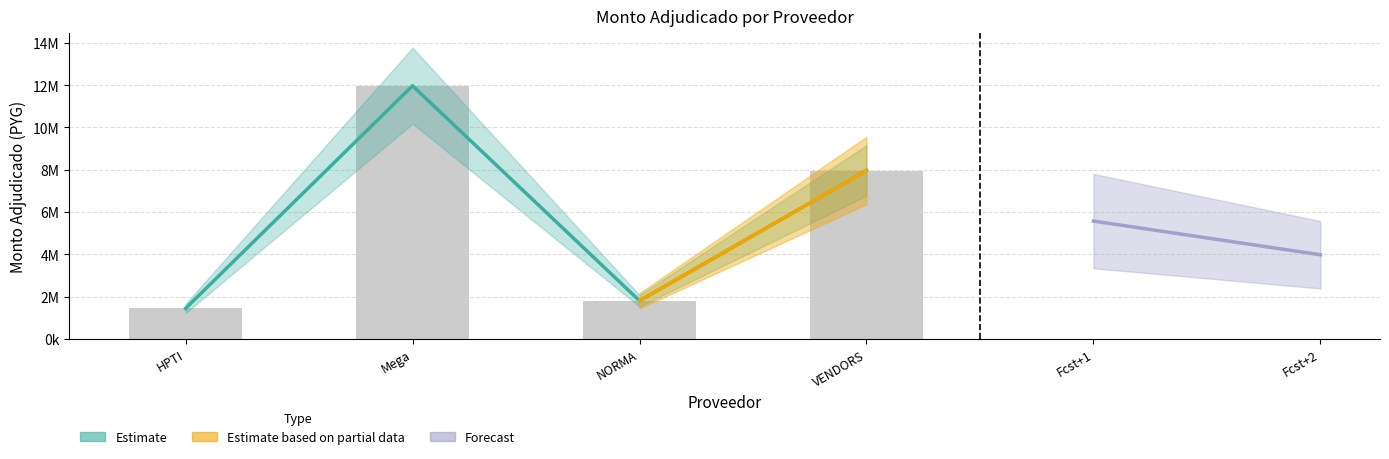

Approximately how many times larger is the value at VENDORS compared to HPTI?

5.5